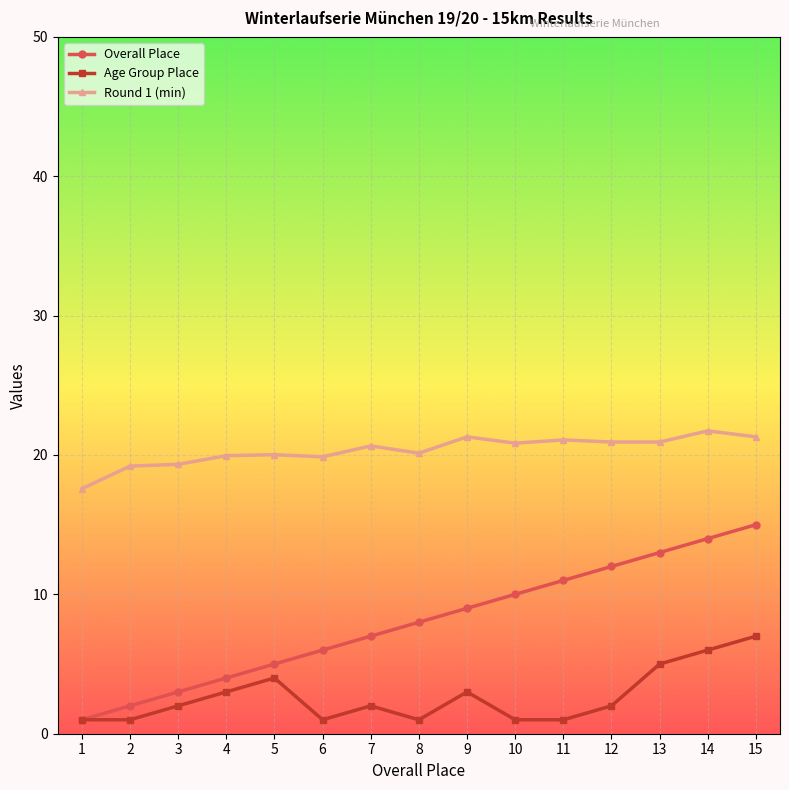

True or false: Age Group Place and Round 1 (min) cross at least once.

False